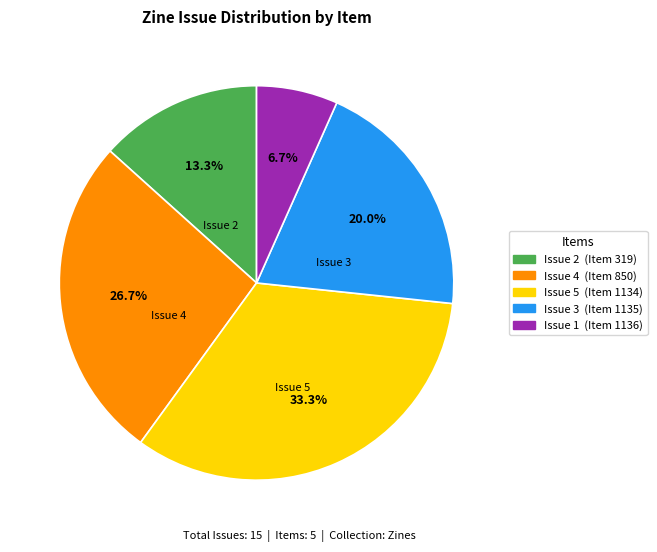

Does any single category account for the majority?

No